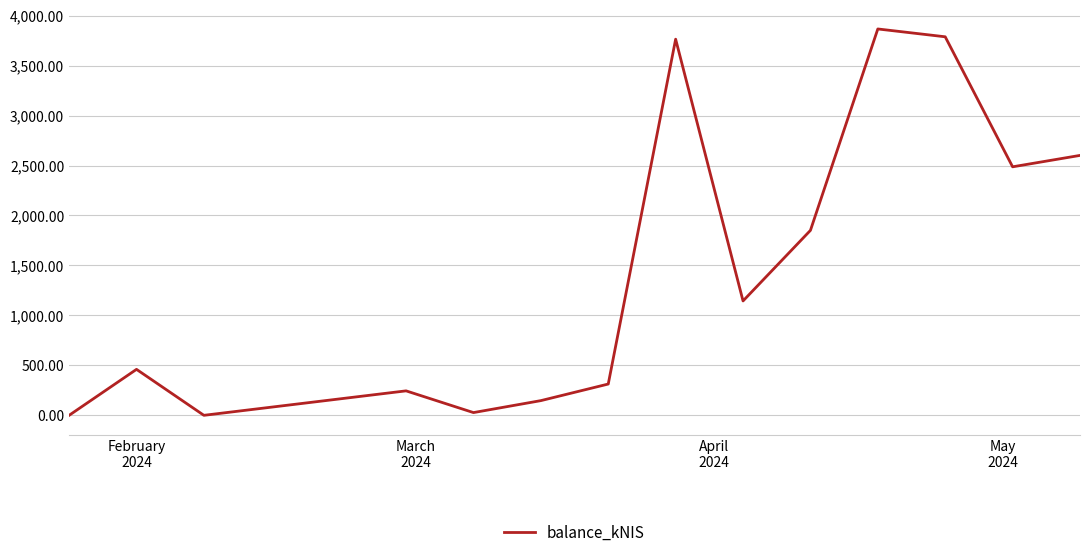

What is the difference between the maximum and minimum values?

3867.1